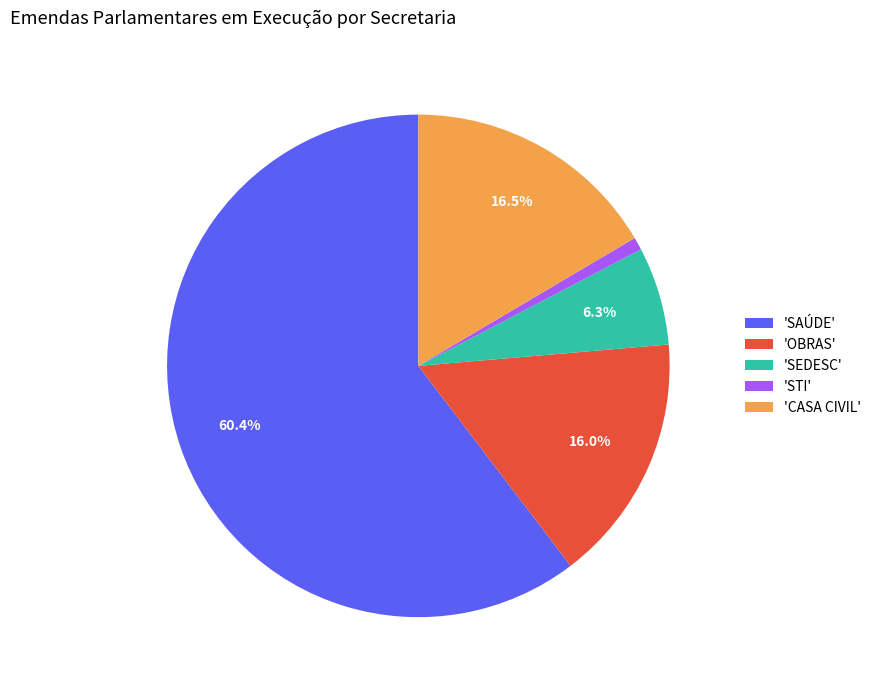

Is there any slice that represents more than half of the pie?

Yes